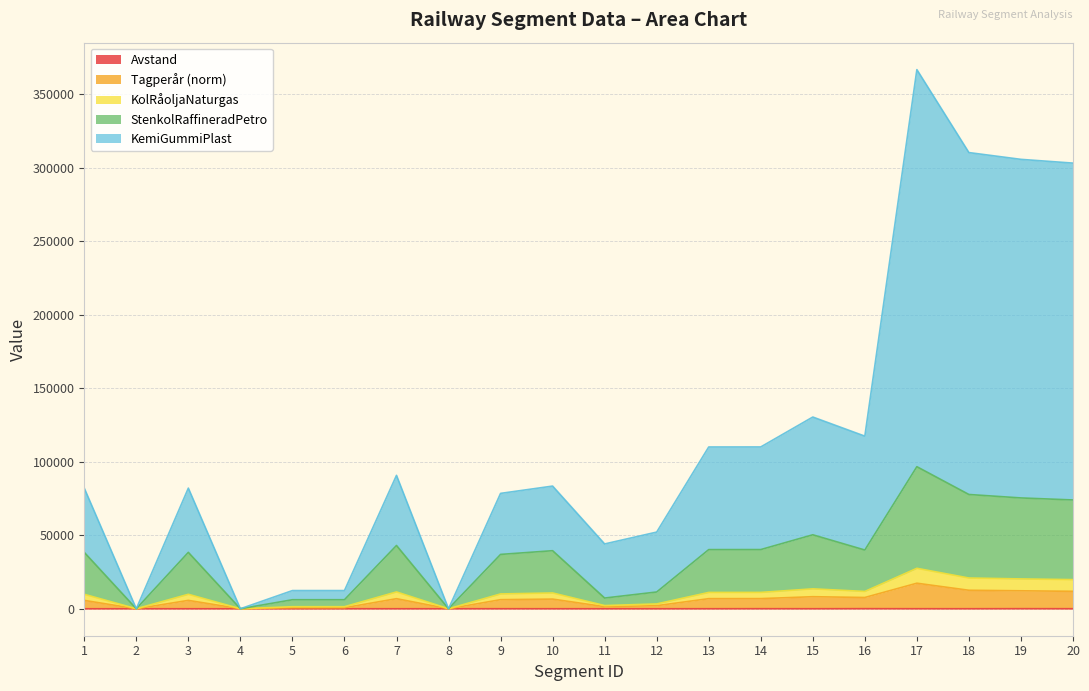

Between 7 and 13, which series saw the biggest shift?

KemiGummiPlast